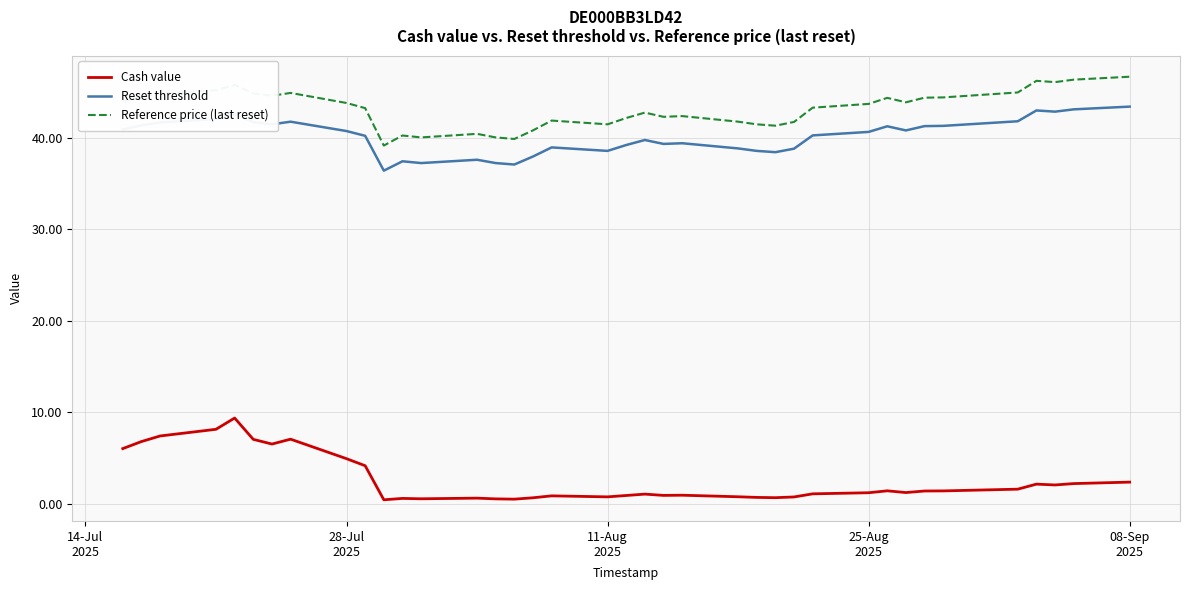

Rank the series by their maximum value, from lowest to highest.

Cash value, Reset threshold, Reference price (last reset)